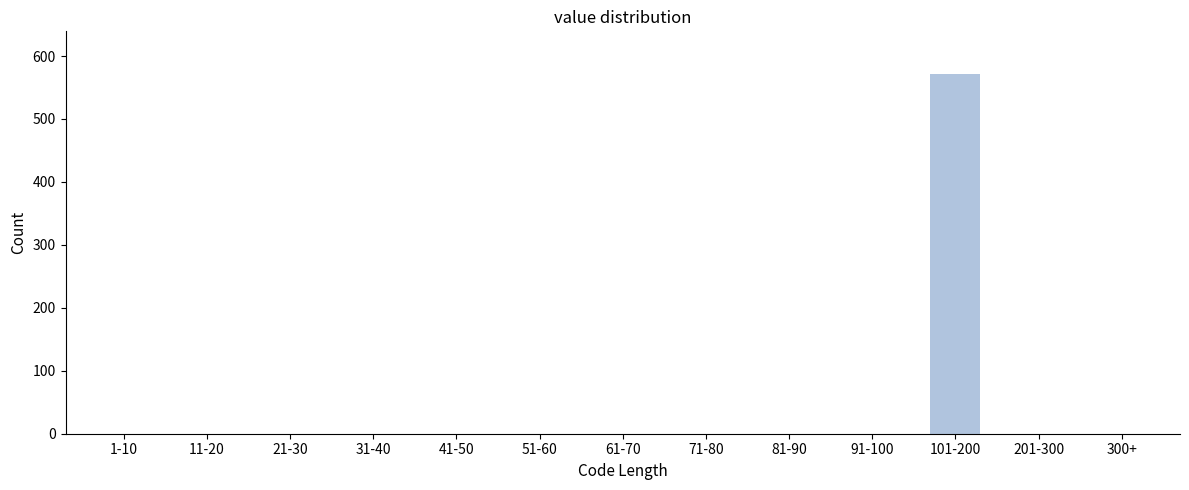

Reading left to right, what are all the values shown in this chart?

1-10=0	11-20=0	21-30=0	31-40=0	41-50=0	51-60=0	61-70=0	71-80=0	81-90=0	91-100=0	101-200=572	201-300=0	300+=0